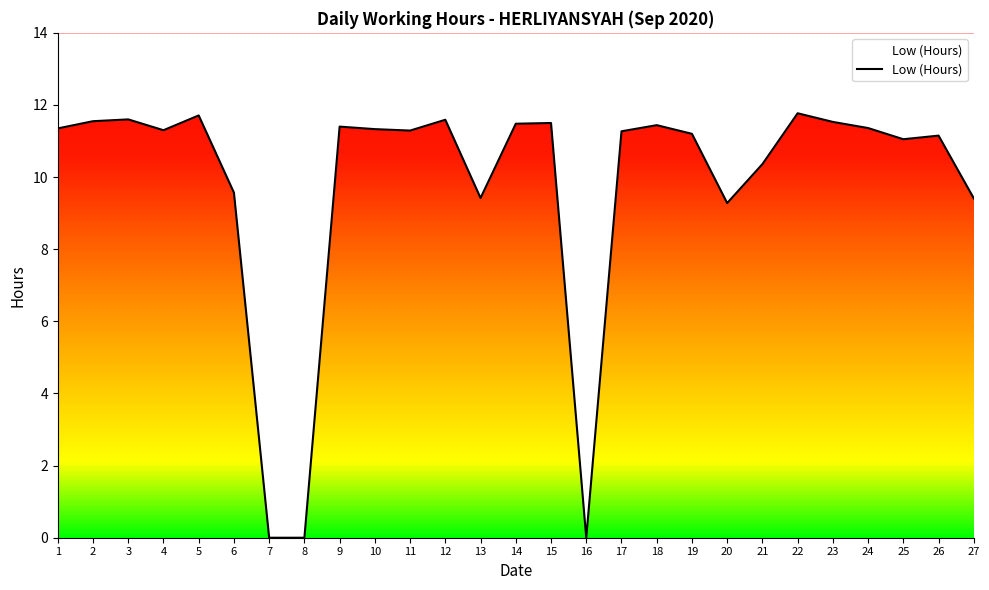

The chart shows a value of 9.4 at 13. True or false?

True